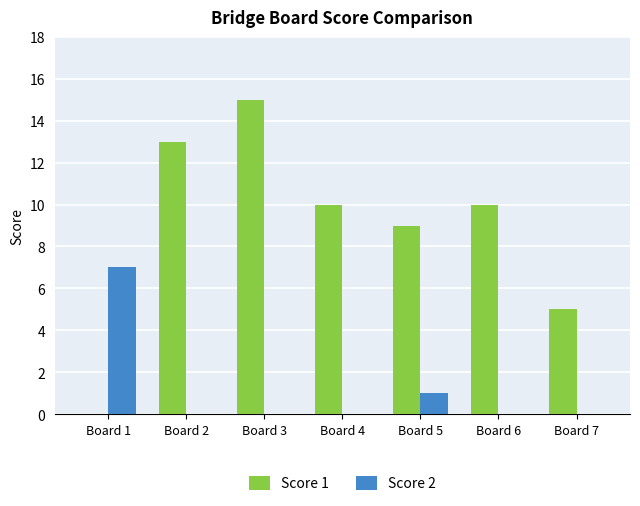

Is it true that Score 2 equals 2 at Board 5?

False